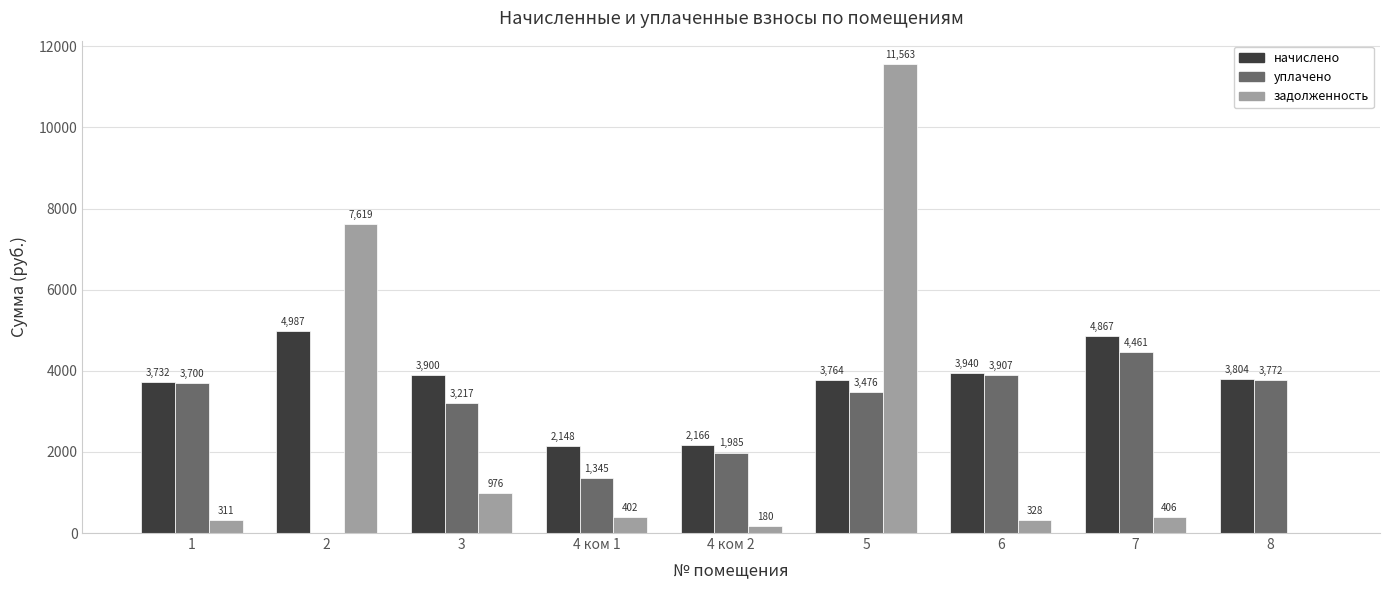

Which series has the largest range (max minus min)?

задолженность